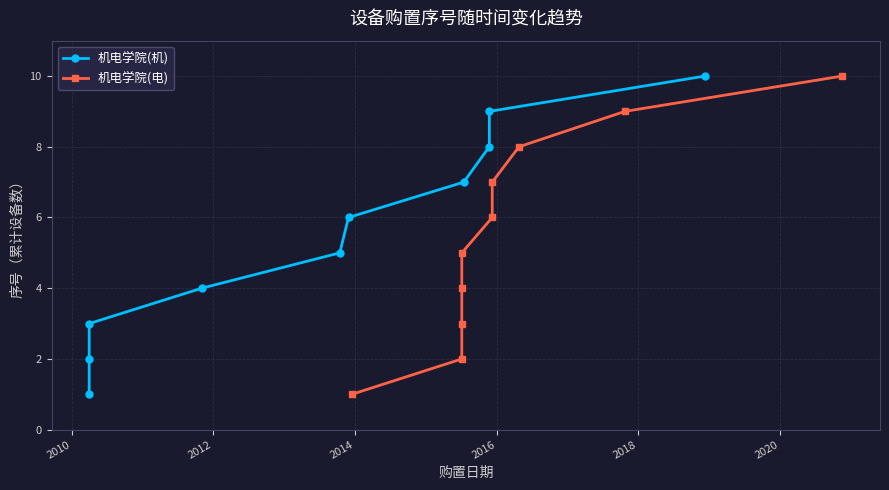

The value of 机电学院(电) at 2012 is 4. True or false?

False